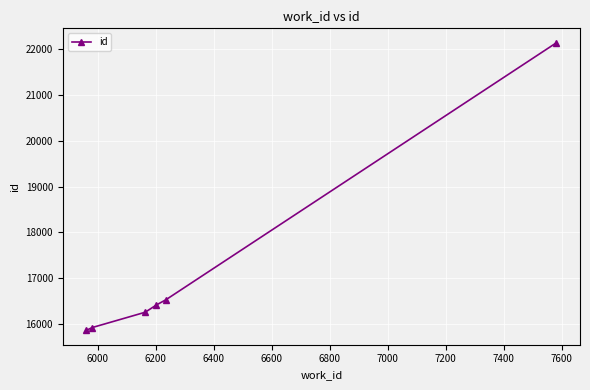

True or false: there are more than 1 points higher than both neighbors.

False